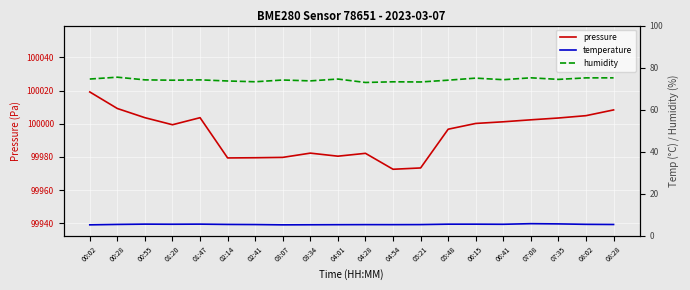

What is the label of the 7th point from the right?

05:48